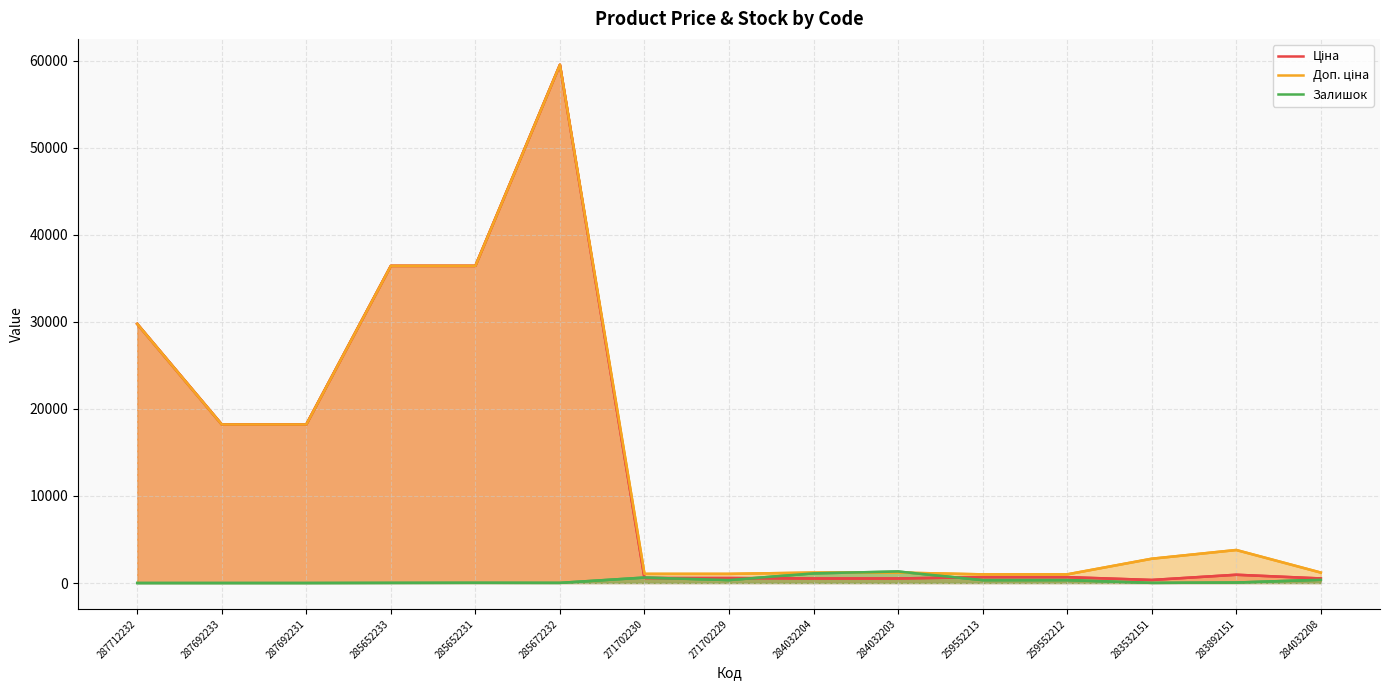

List the series in order of their peak value, lowest first.

Залишок, Ціна, Доп. ціна